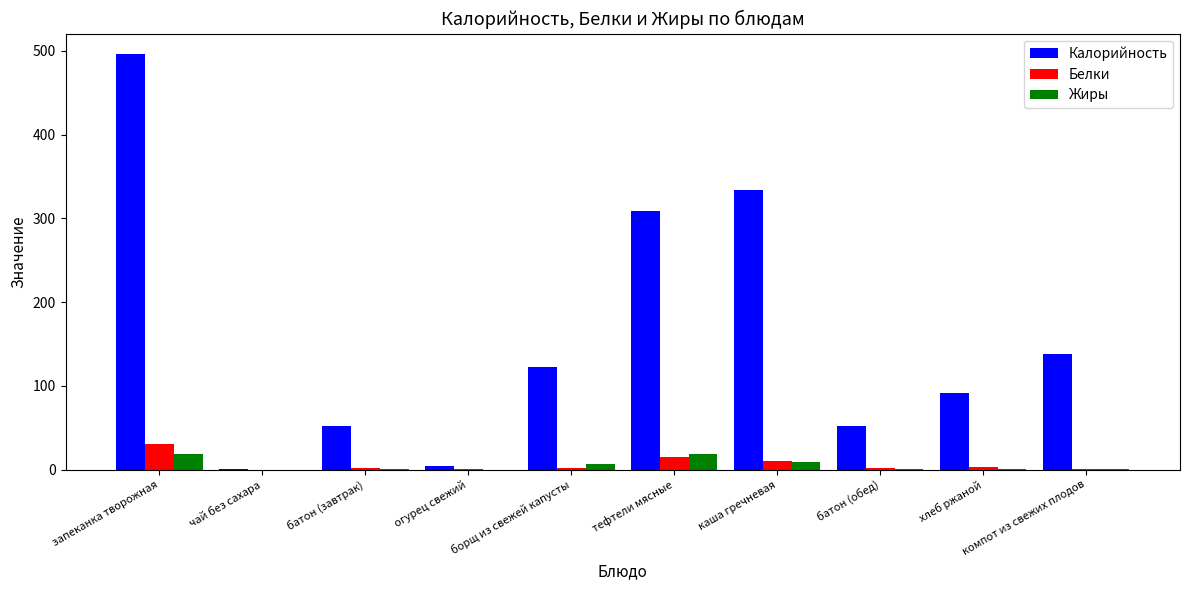

How many groups of bars are there?

10